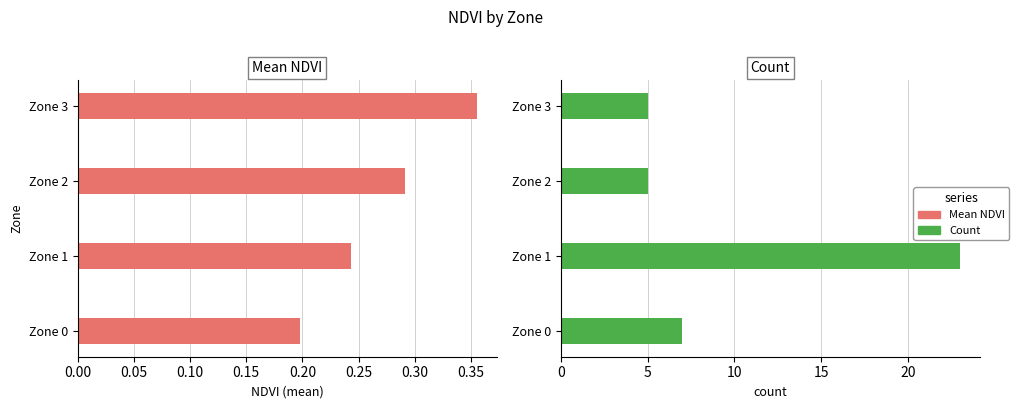

What is the value of the Mean NDVI bar at the 4th from the left?

0.4